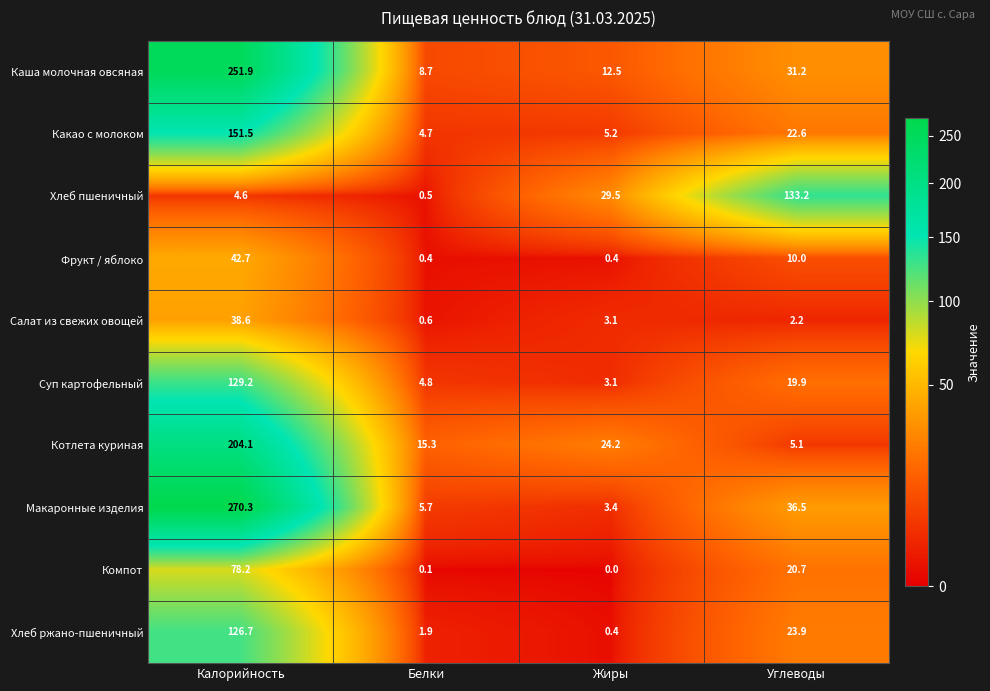

Which series has the largest range (max minus min)?

Макаронные изделия